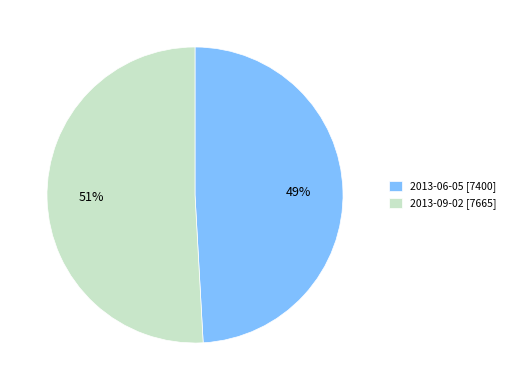

Which category accounts for the majority?

2013-09-02